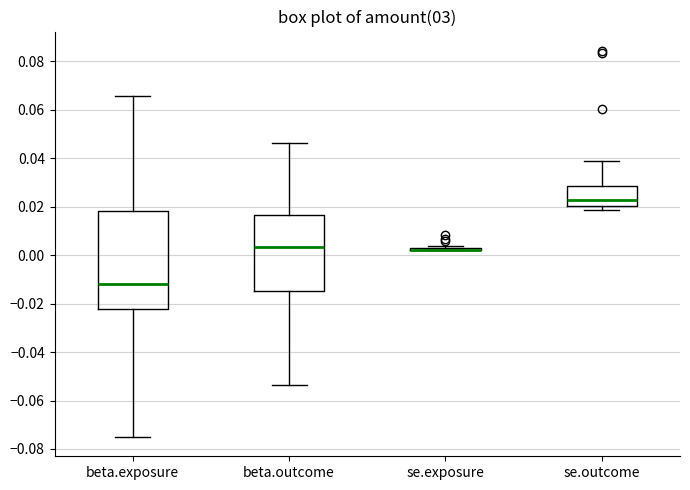

Where does the median line of the box for se.outcome sit on the y-axis? The values are not printed on the chart, so give them approximately, as read against the axis.

0.022